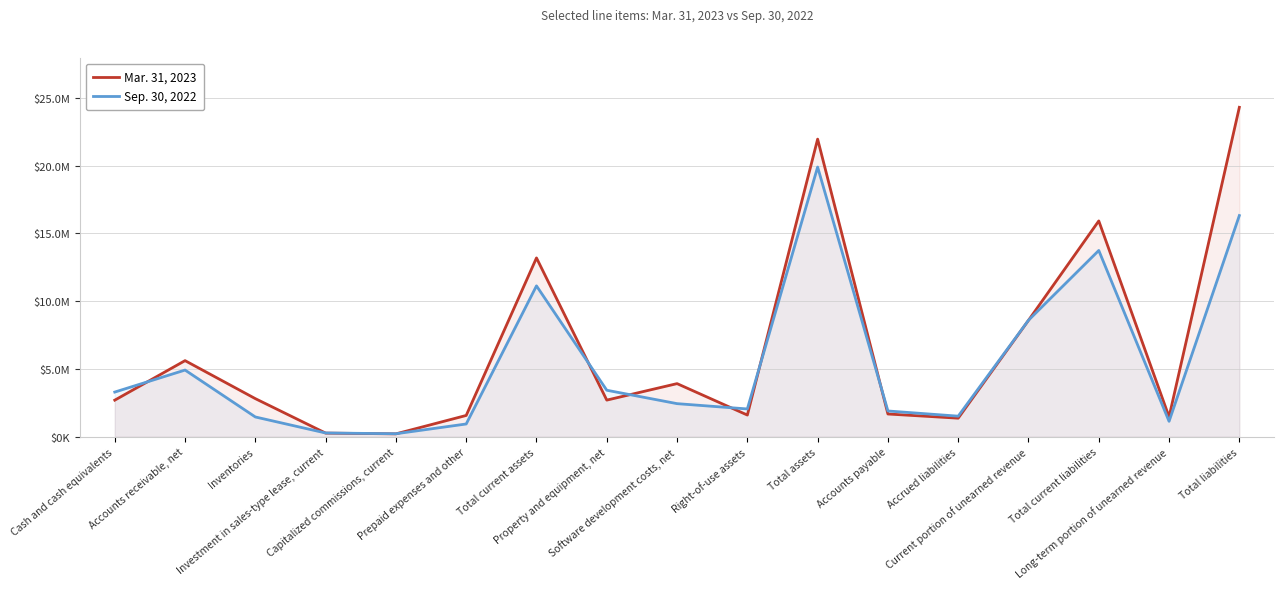

How many data points in Mar. 31, 2023 are above 2706000?

8